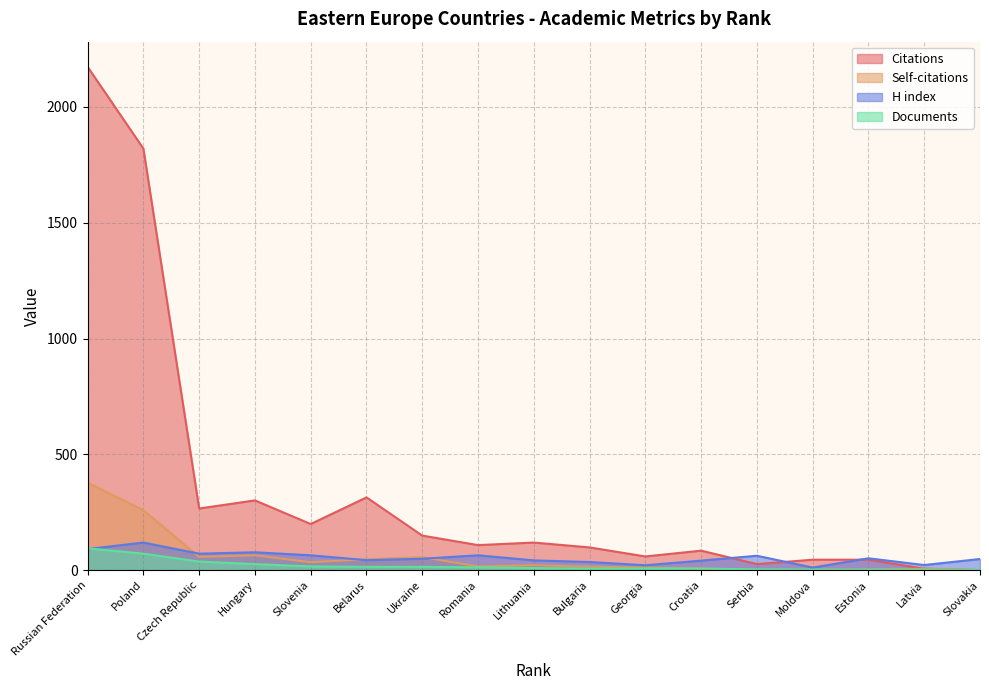

Reading right to left, what are all the values shown in this chart?

Citations: 0	6	45	45	26	84	59	98	119	108	149	314	199	301	266	1820	2173
Self-citations: 0	6	2	1	1	6	11	15	21	16	56	47	34	64	57	259	378
H index: 48	22	51	11	62	41	21	35	42	64	49	43	64	77	71	119	91
Documents: 1	1	2	2	3	7	7	7	9	12	14	14	16	26	37	71	94